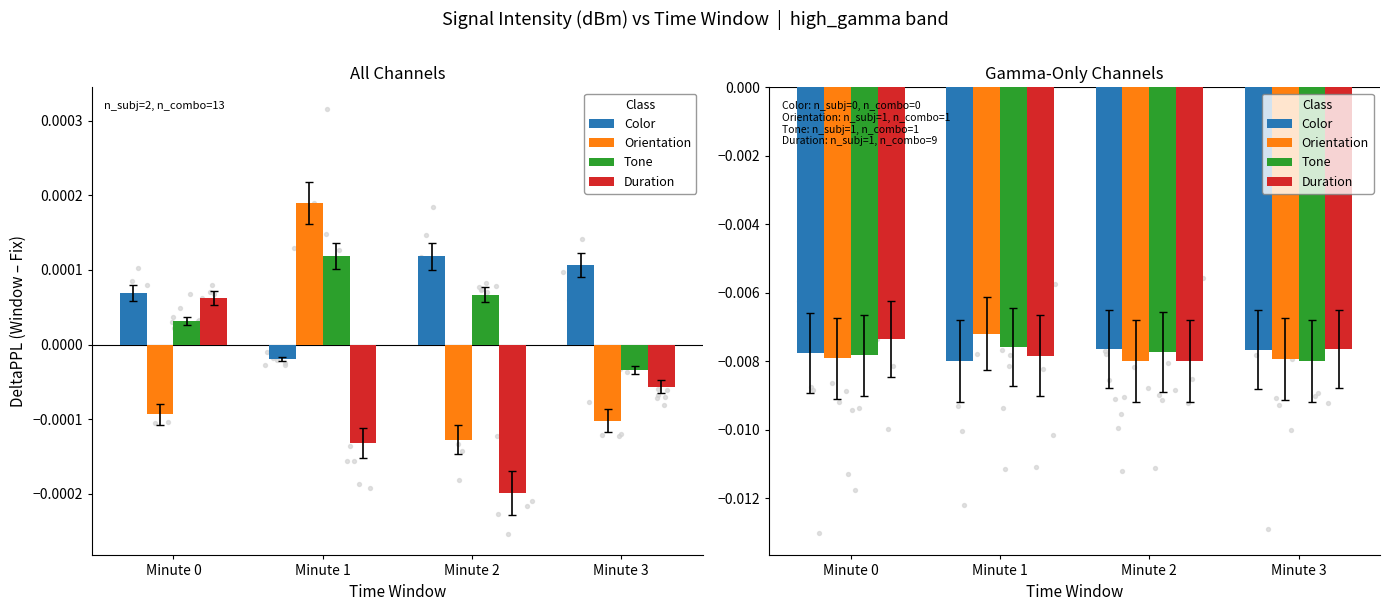

Which series has the largest Y range (max minus min)?

Orientation